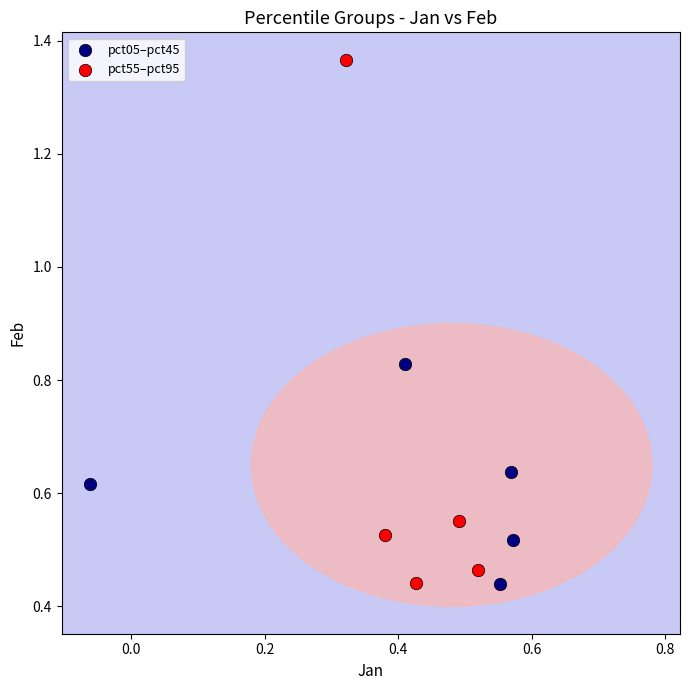

Which series has the widest spread of Y values?

pct55–pct95